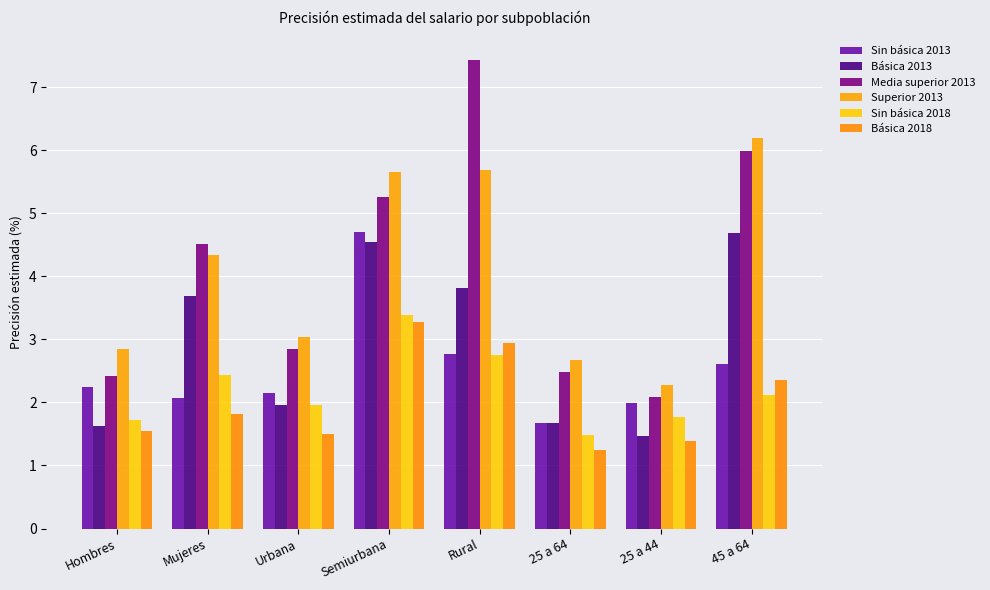

At how many categories does at least one series exceed 7?

1